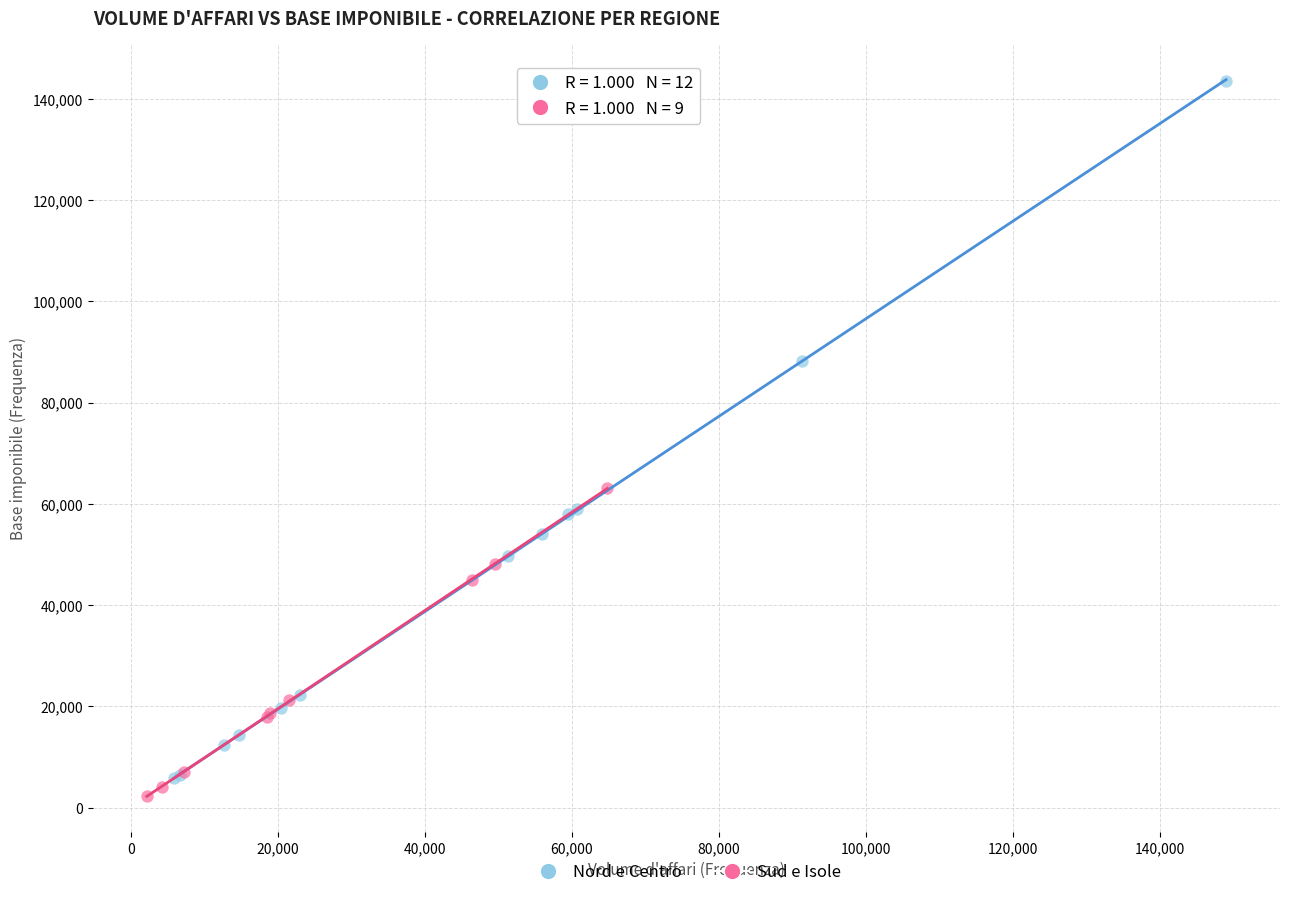

Which series contains the highest Y value?

Nord e Centro